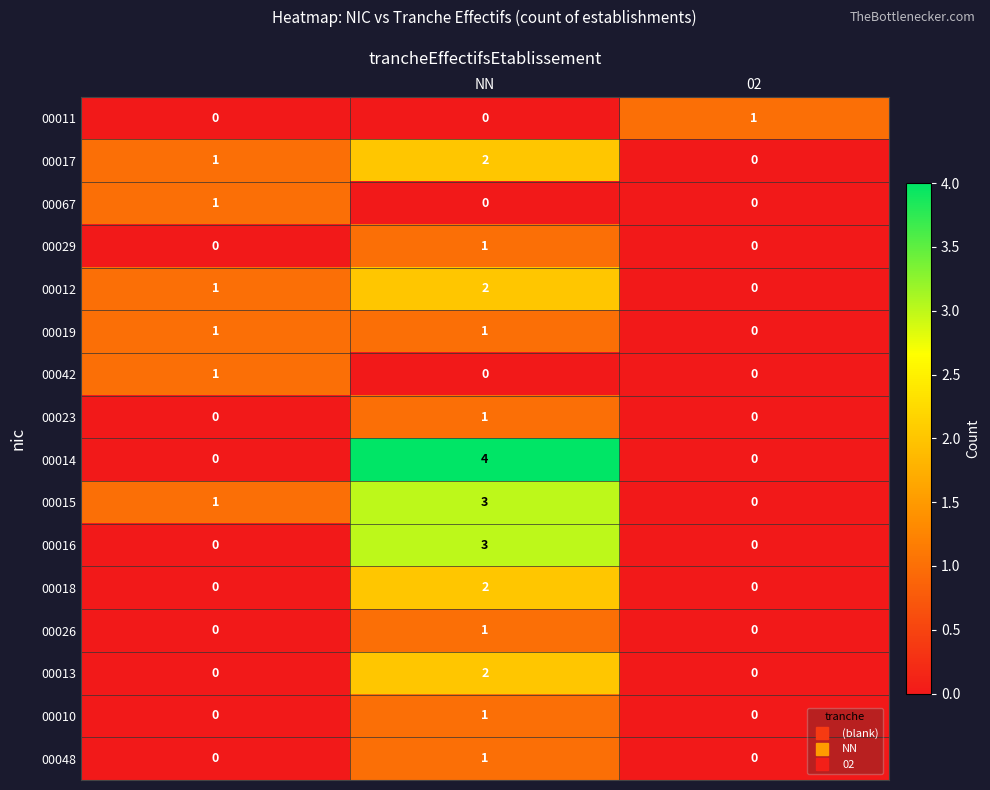

What is the greatest value displayed?

4